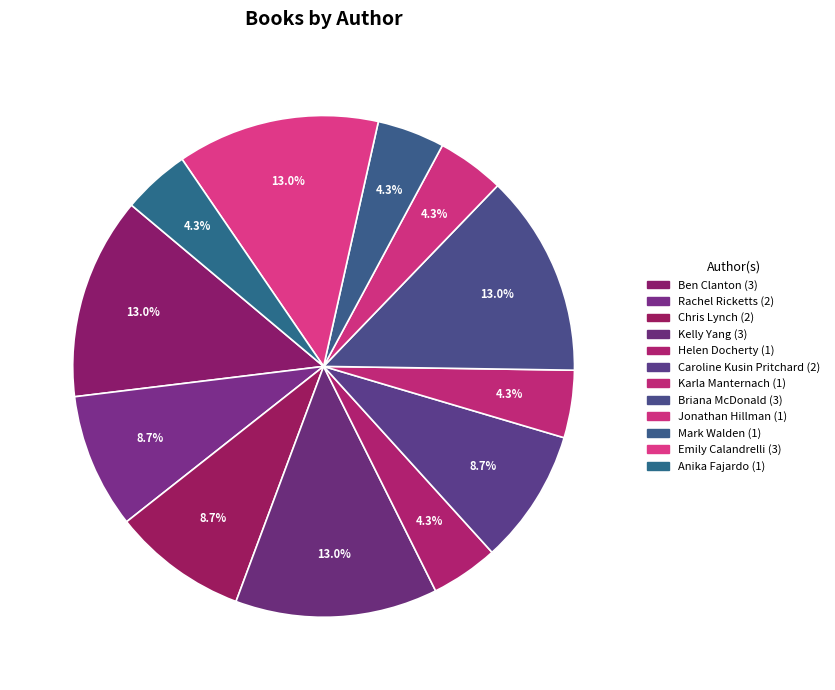

Which category has the smallest portion of the pie?

Helen Docherty